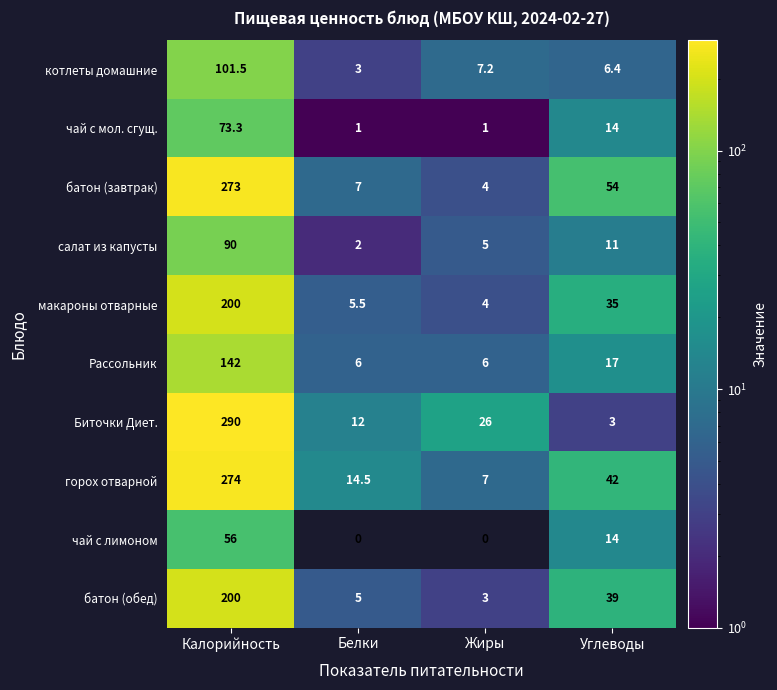

What is the difference between the maximum and minimum values in the горох отварной series?

267.0